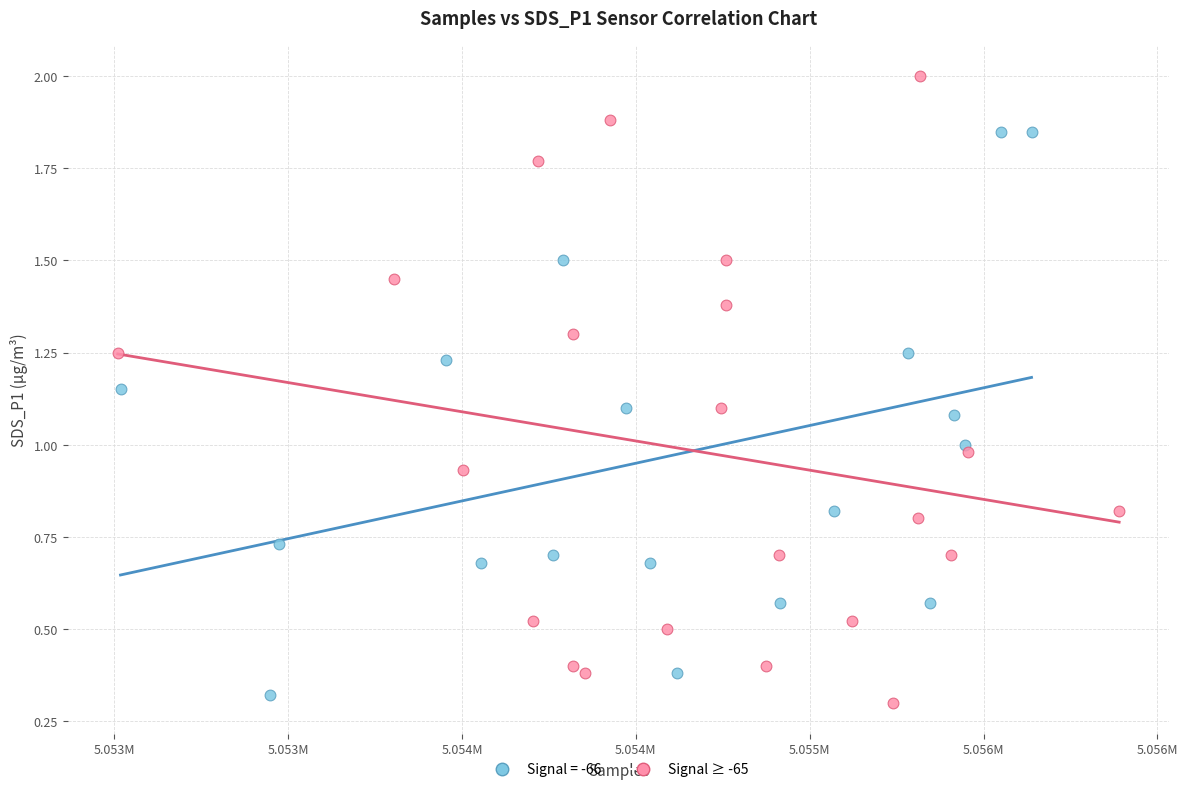

Which series contains the highest Y value?

Signal ≥ -65